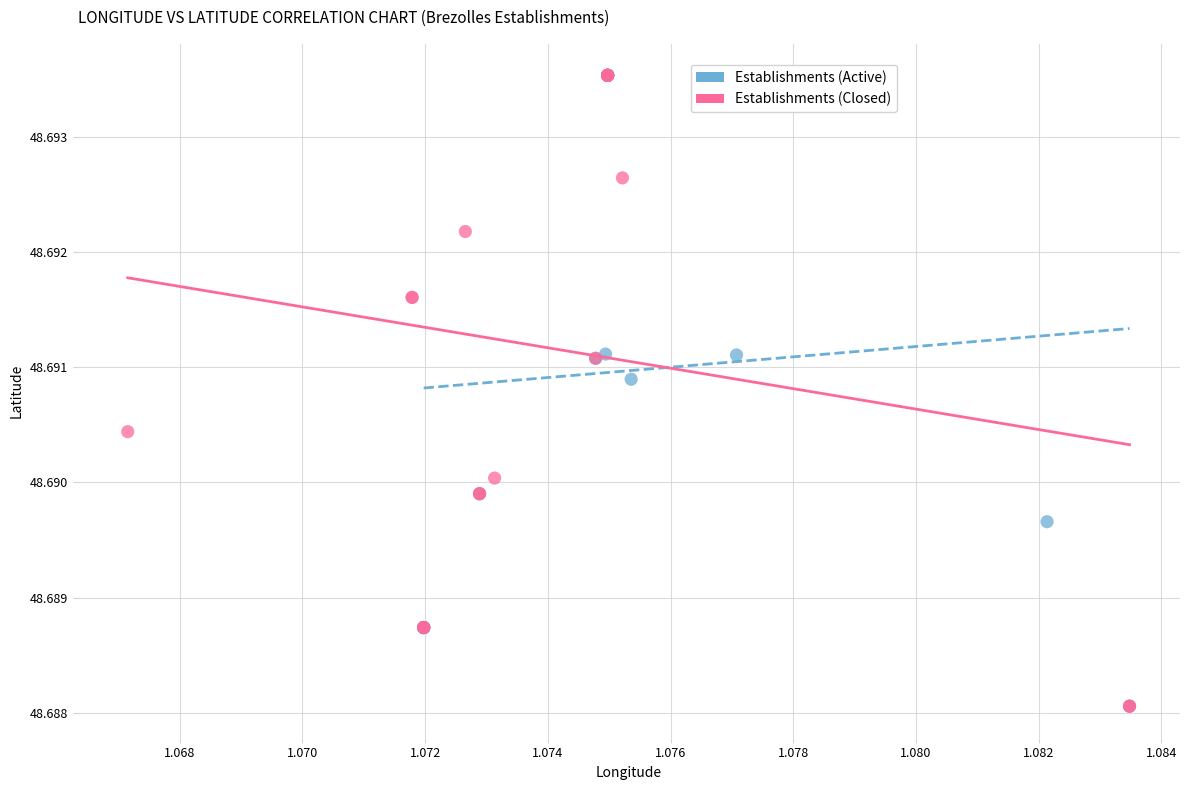

What are all the series names shown in the legend?

Establishments (Active), Establishments (Closed)